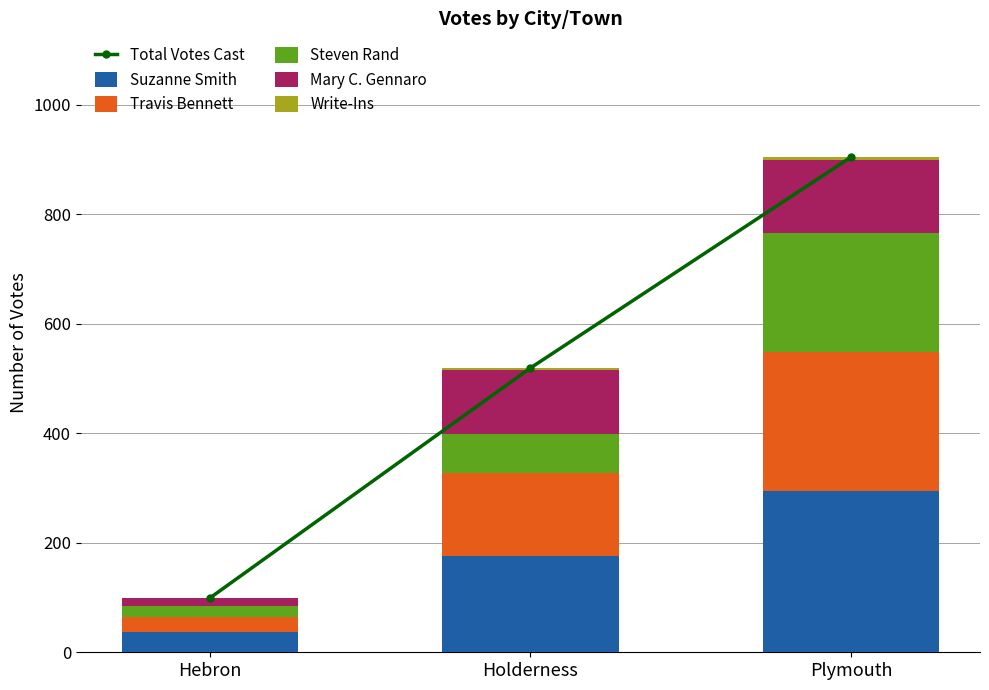

What is the average value of the Total Votes Cast series?

507